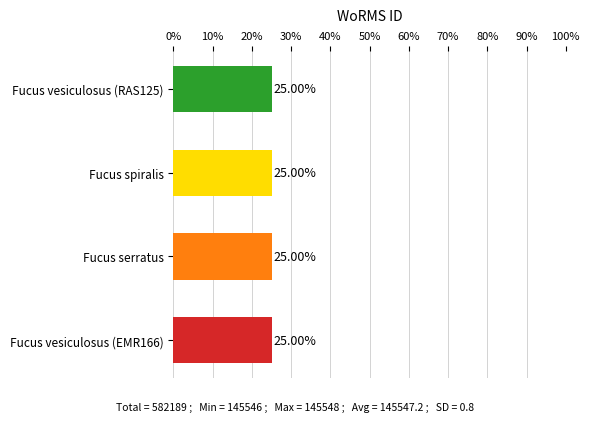

What is the sum of the values at Fucus vesiculosus (EMR166) and Fucus serratus?

50.0